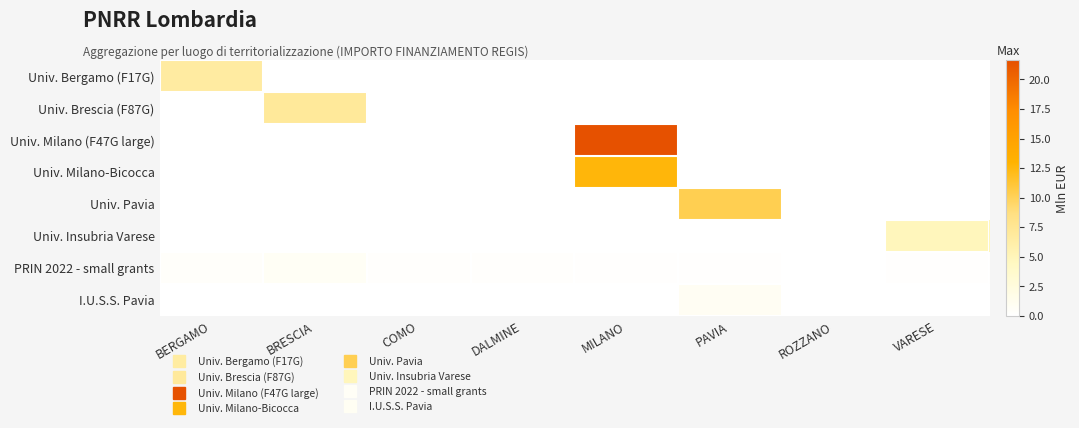

Which category has the highest value across all series?

MILANO